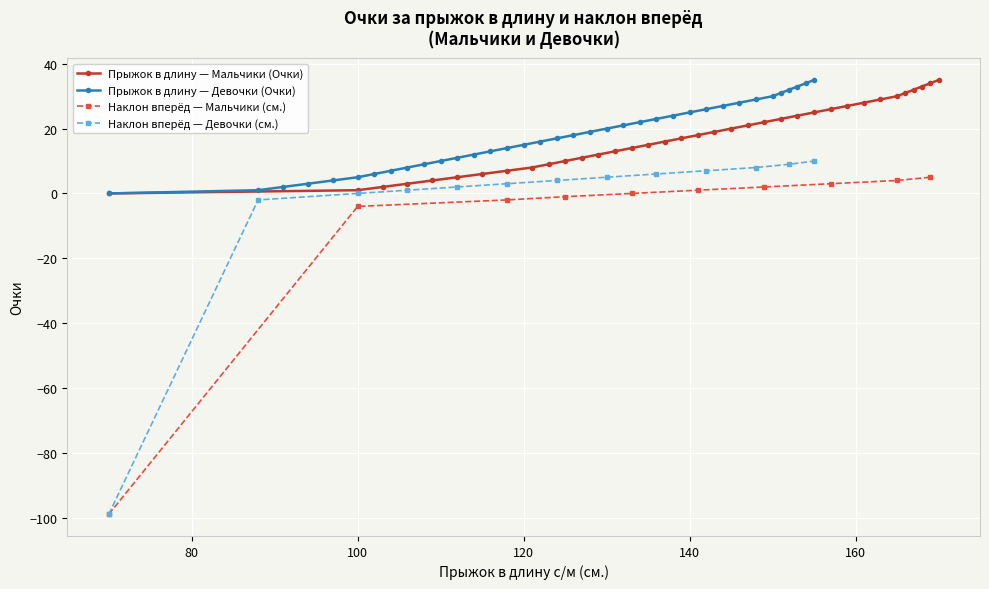

What is the maximum value for Прыжок в длину — Мальчики (Очки)?

35